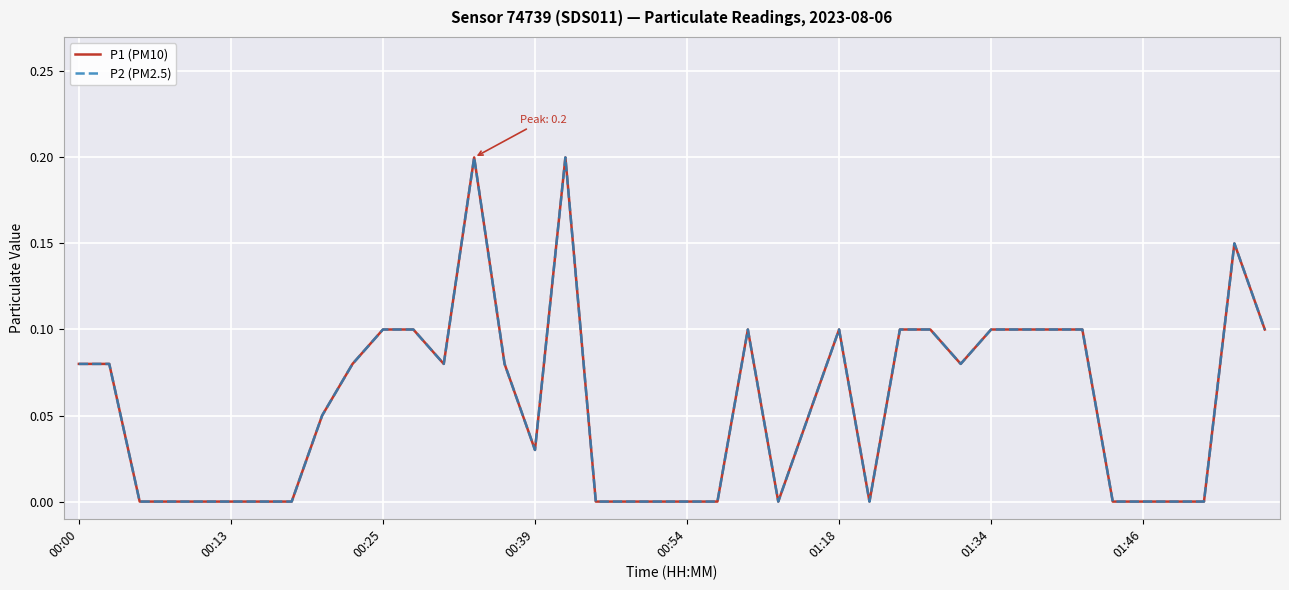

Does the chart have visible grid lines?

Yes